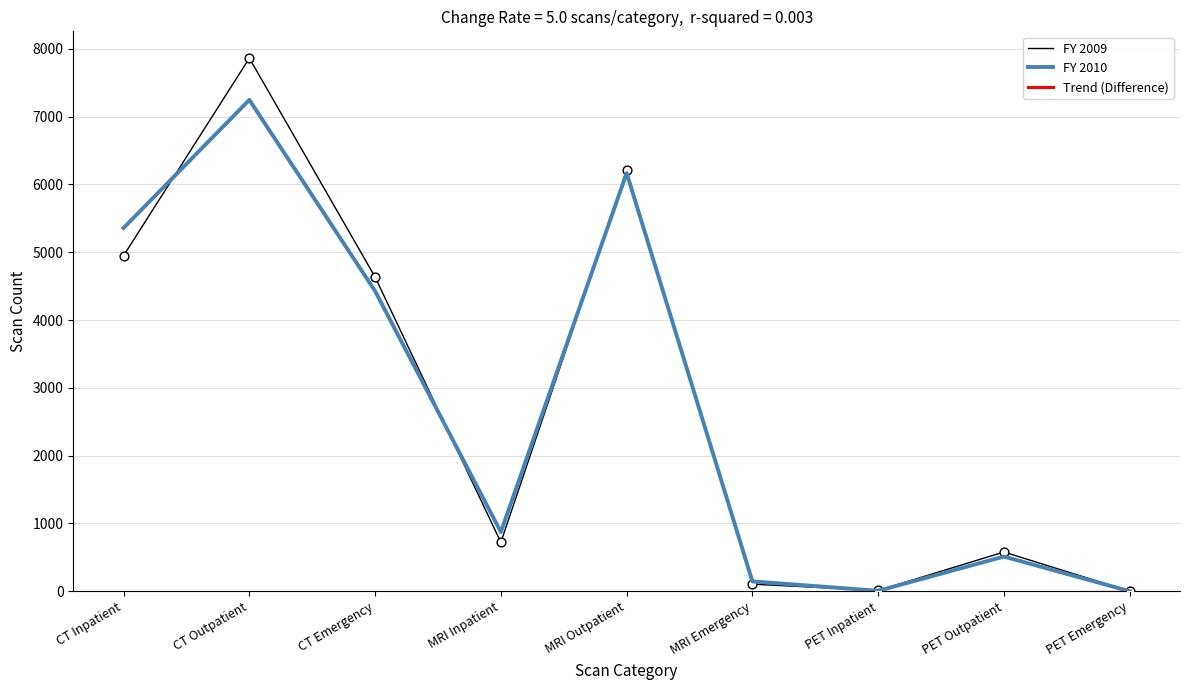

Which series has the widest spread of values?

FY 2009